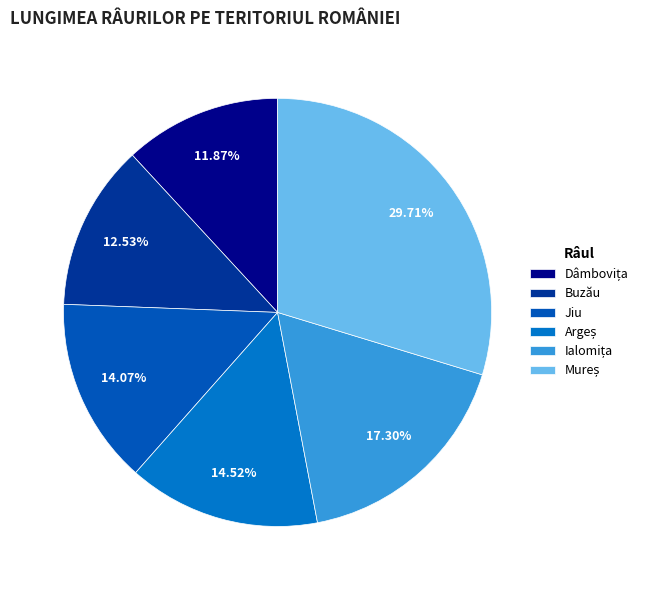

Does Dâmbovița account for over 50% of the chart?

No